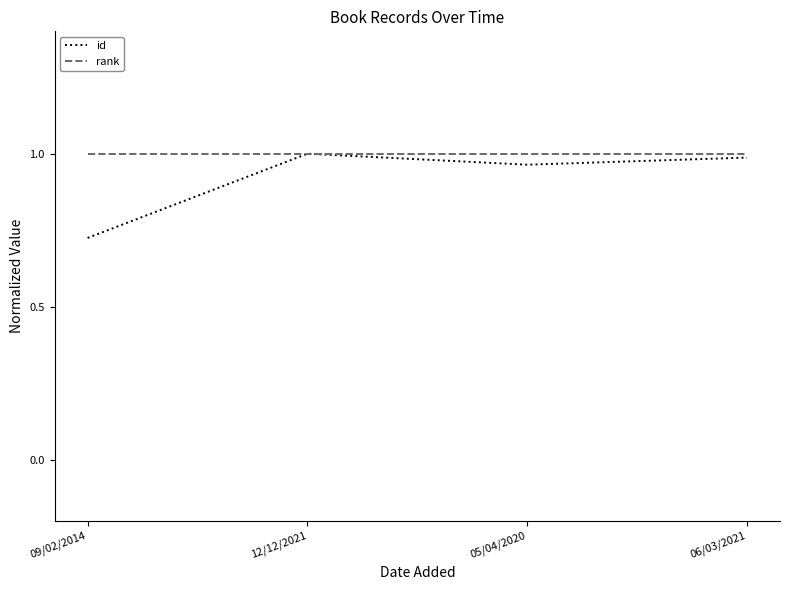

What is the total value across all series at 12/12/2021?

2.0